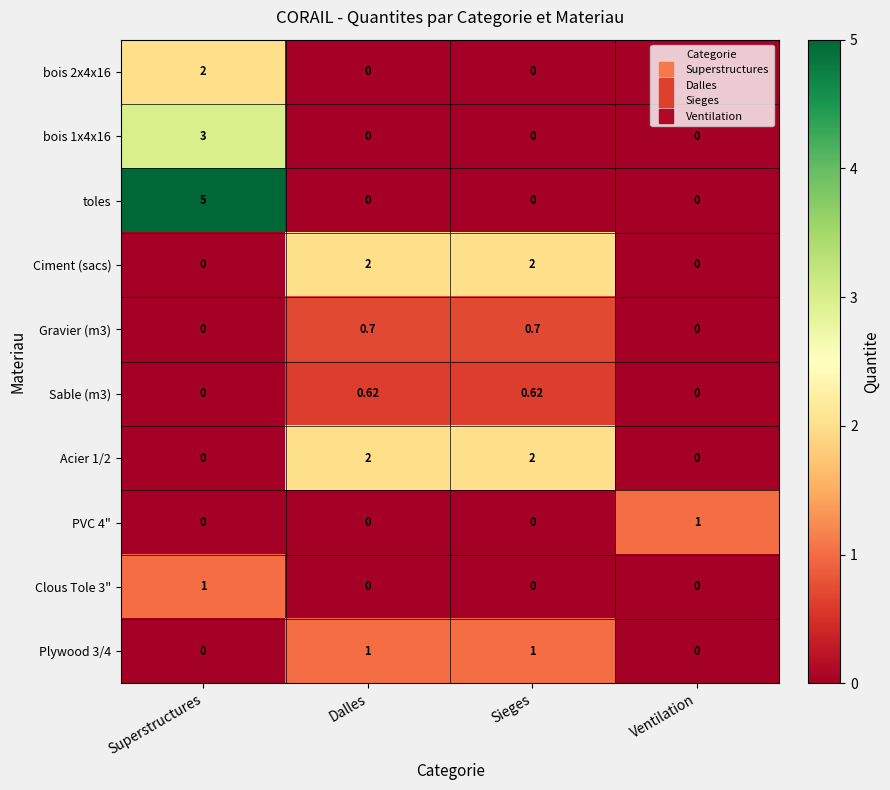

At which category does the chart reach its peak across all series?

Superstructures